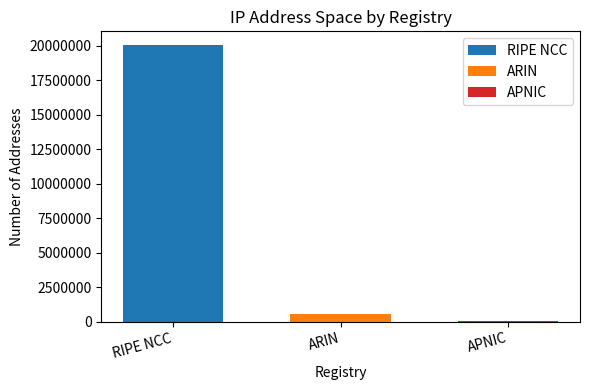

What is the maximum value shown in the chart?

20030464